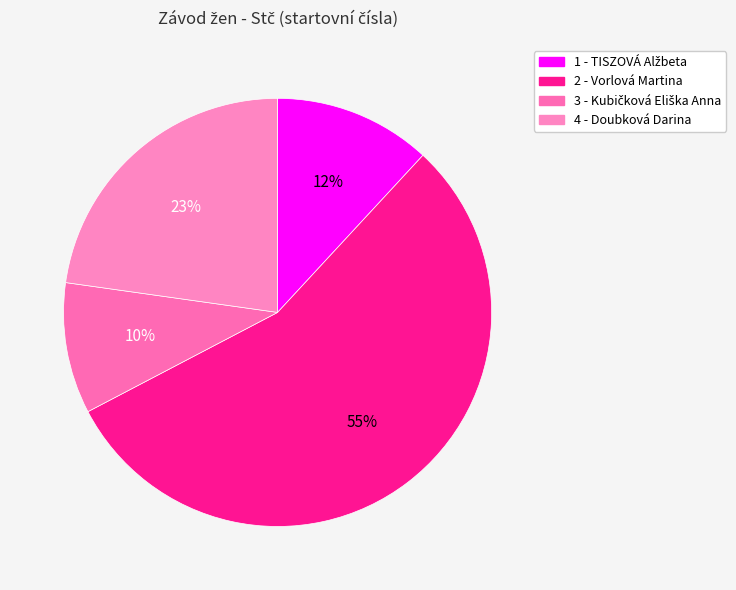

Which category has the biggest portion of the pie?

2 - Vorlová Martina